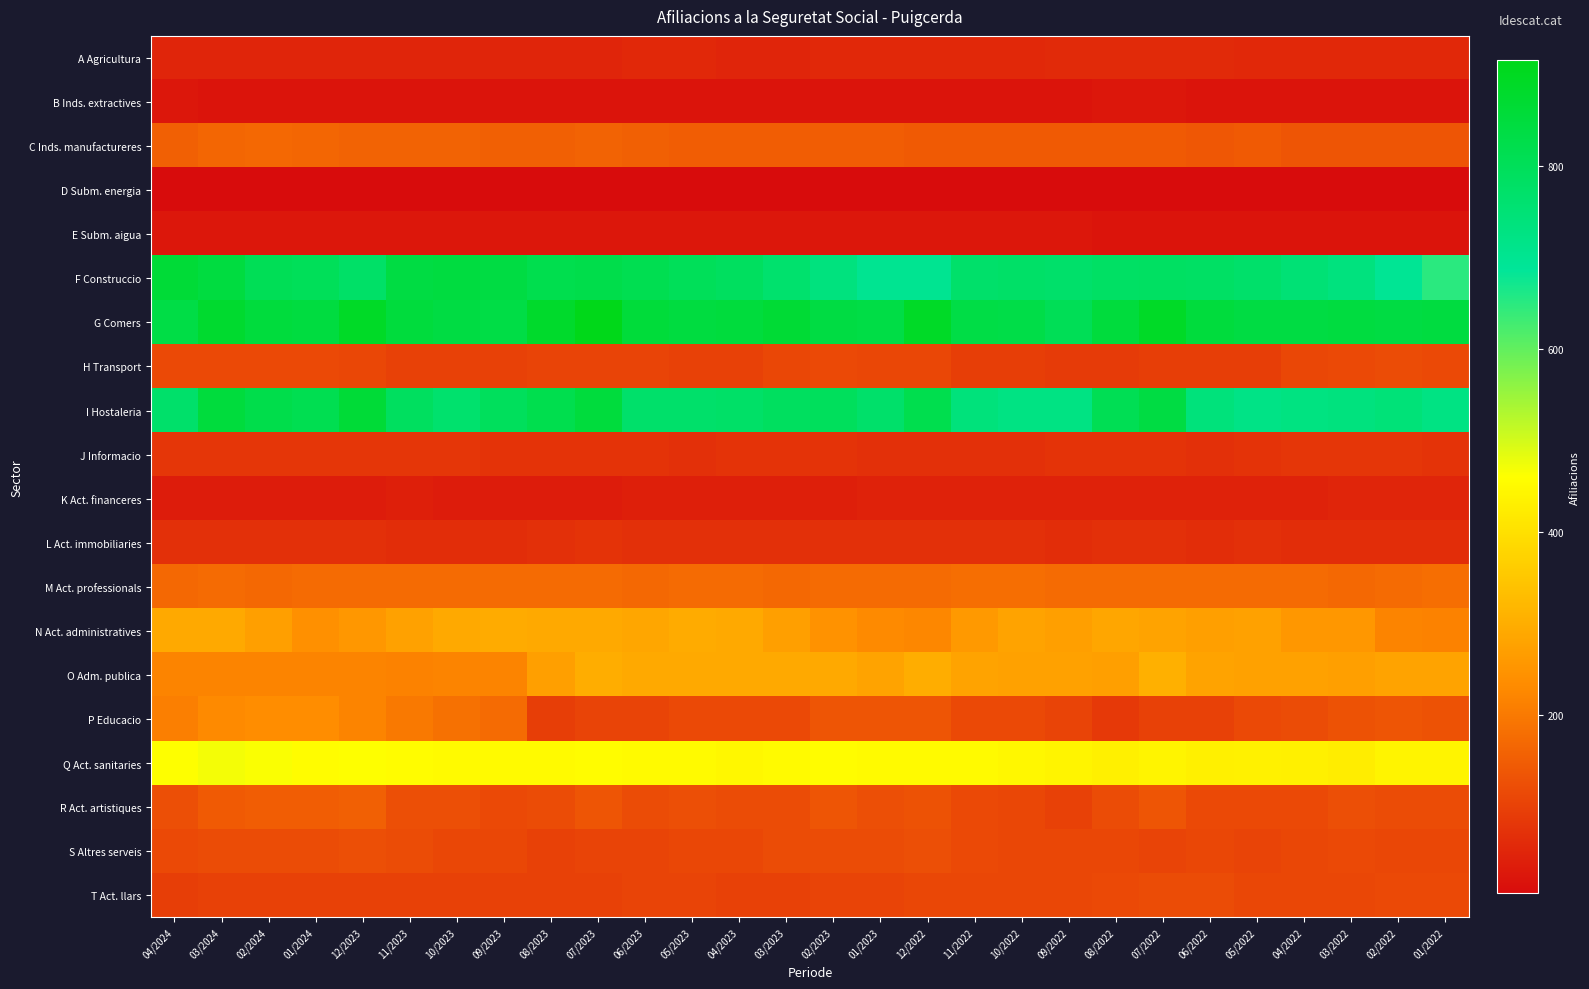

At how many categories does at least one series exceed 793?

28